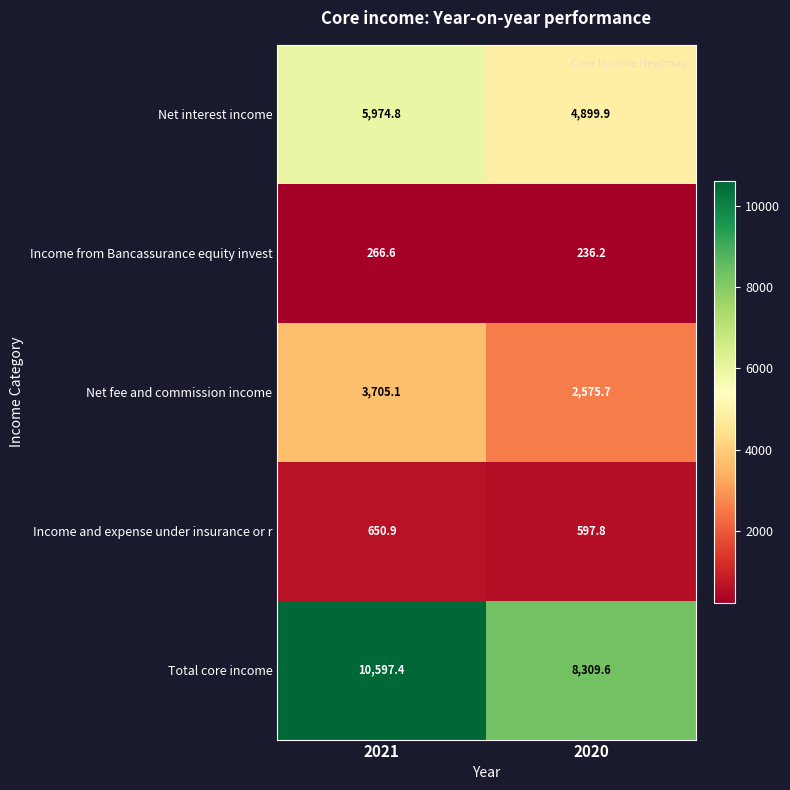

Which series changed the most between 2021 and 2020?

Total core income